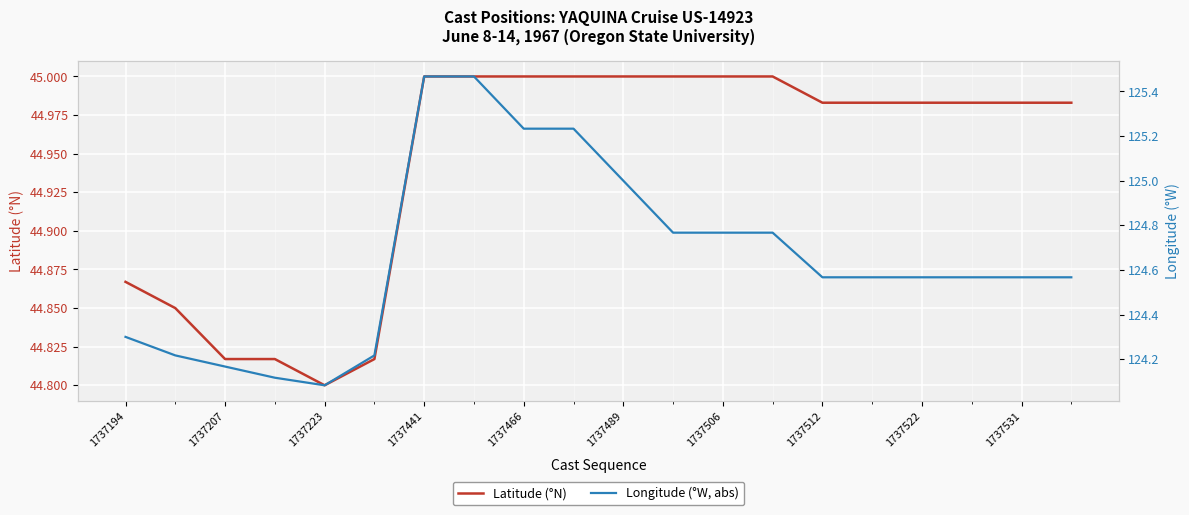

Rank the series by their average value, from lowest to highest.

Latitude (°N), Longitude (°W, abs)